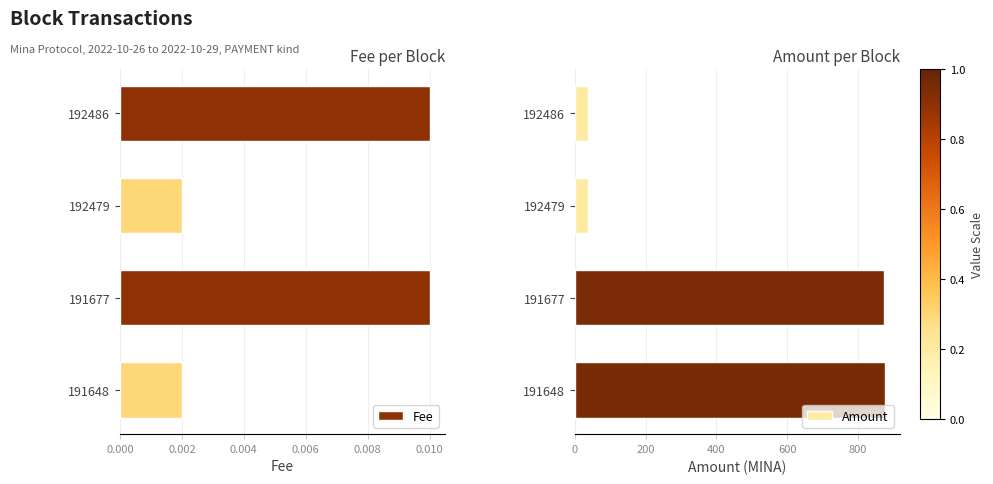

True or false: Amount has a value of 11.9 at 0.000.

False